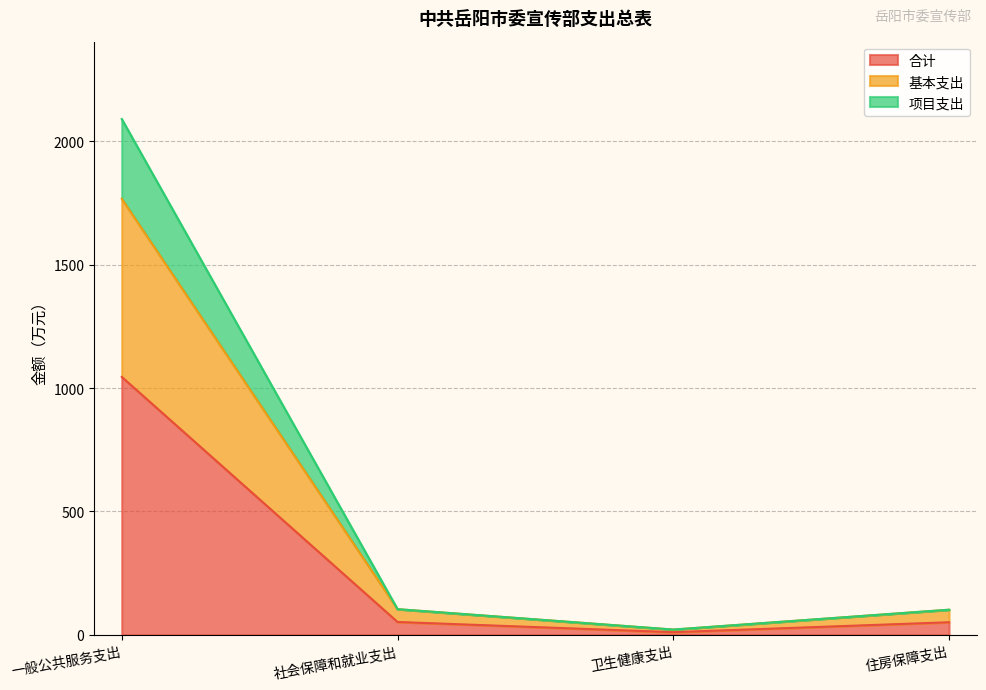

What is the difference between the second highest and minimum values in the 合计 series?

41.3